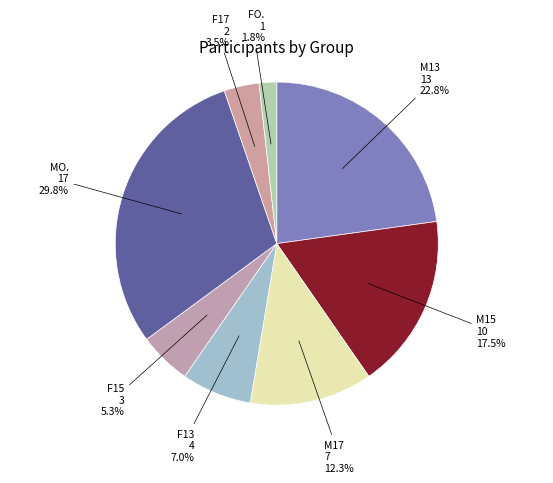

How many segments does this pie chart have?

8